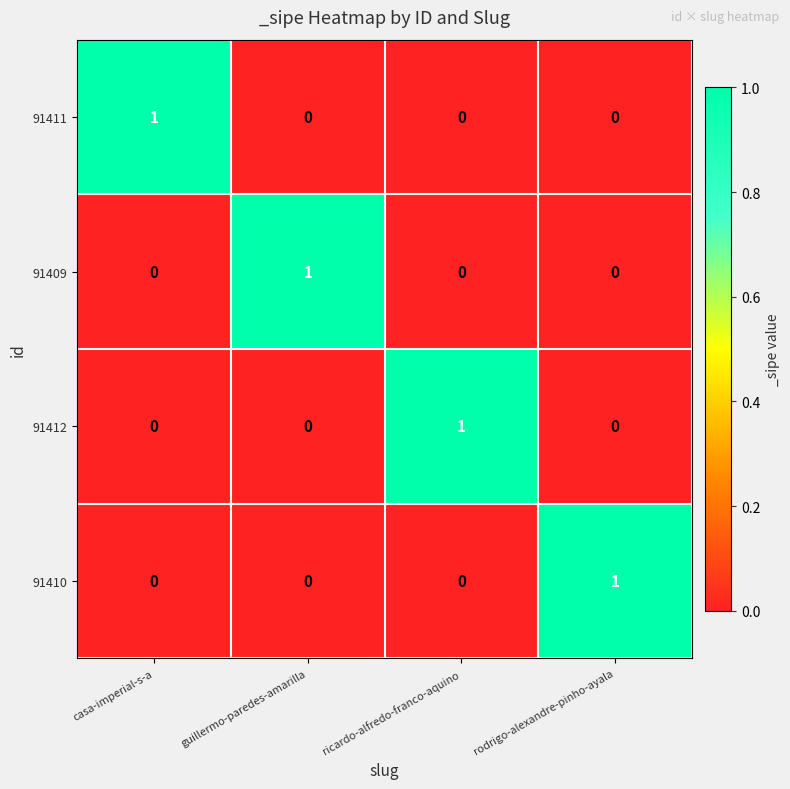

Reading left to right, transcribe all the data shown in this chart.

91411: casa-imperial-s-a=1	guillermo-paredes-amarilla=0	ricardo-alfredo-franco-aquino=0	rodrigo-alexandre-pinho-ayala=0
91409: casa-imperial-s-a=0	guillermo-paredes-amarilla=1	ricardo-alfredo-franco-aquino=0	rodrigo-alexandre-pinho-ayala=0
91412: casa-imperial-s-a=0	guillermo-paredes-amarilla=0	ricardo-alfredo-franco-aquino=1	rodrigo-alexandre-pinho-ayala=0
91410: casa-imperial-s-a=0	guillermo-paredes-amarilla=0	ricardo-alfredo-franco-aquino=0	rodrigo-alexandre-pinho-ayala=1